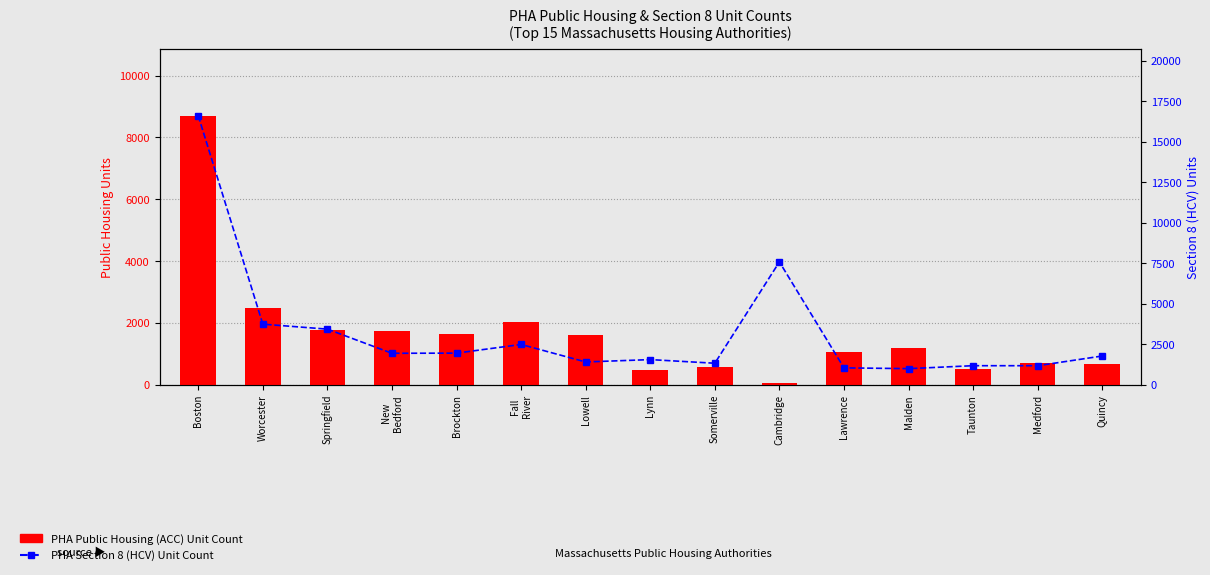

Reading left to right, what are all the values shown in this chart?

PHA Public Housing (ACC) Unit Count: 8703	2473	1757	1745	1626	2036	1613	459	584	52	1056	1195	511	699	650
PHA Section 8 (HCV) Unit Count: 16604	3731	3423	1932	1941	2477	1396	1541	1317	7576	1031	983	1165	1164	1764